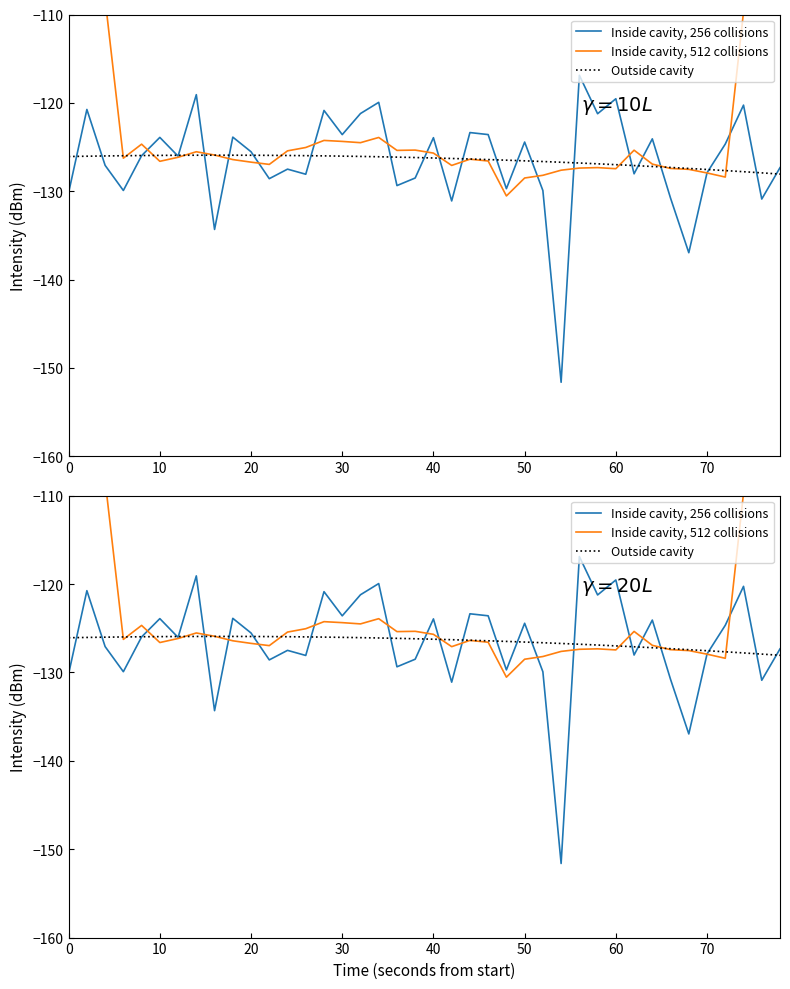

How many data points in Inside cavity, 512 collisions are above -126?

19